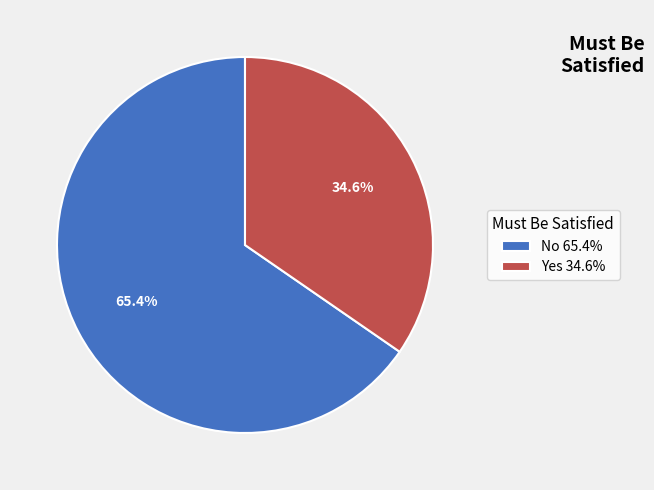

What is the majority slice?

No